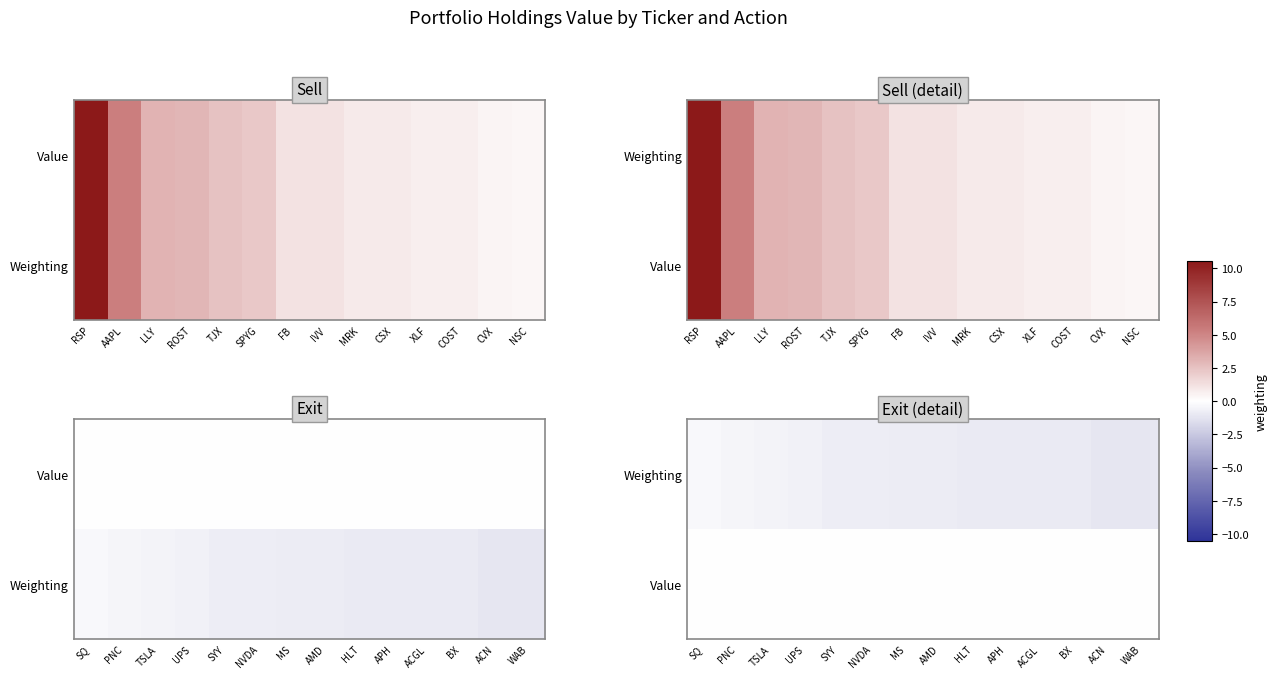

At which category is the sum across all series the highest?

SQ